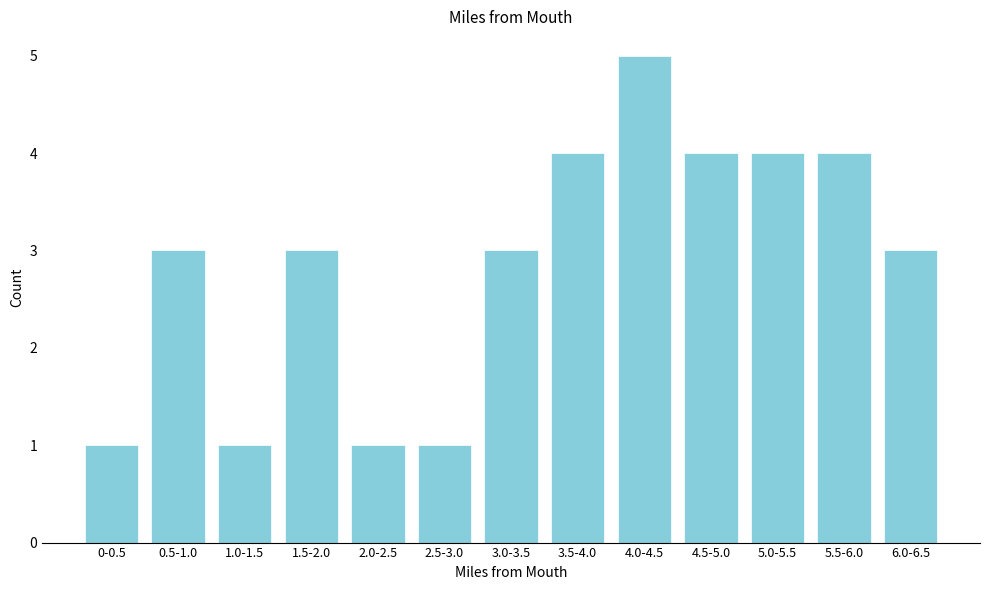

Reading left to right, transcribe all the data shown in this chart.

1	3	1	3	1	1	3	4	5	4	4	4	3